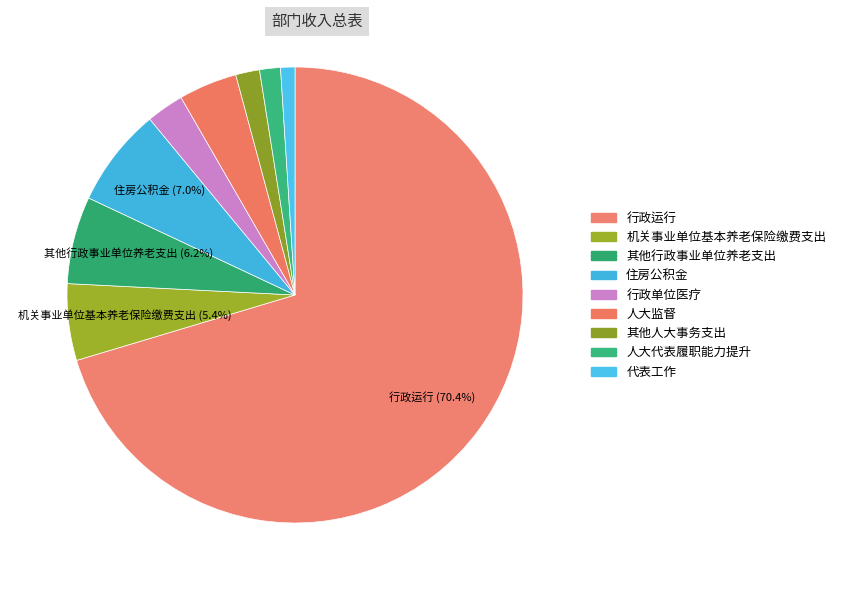

To the nearest percent, what percentage of the pie is 其他行政事业单位养老支出?

6%